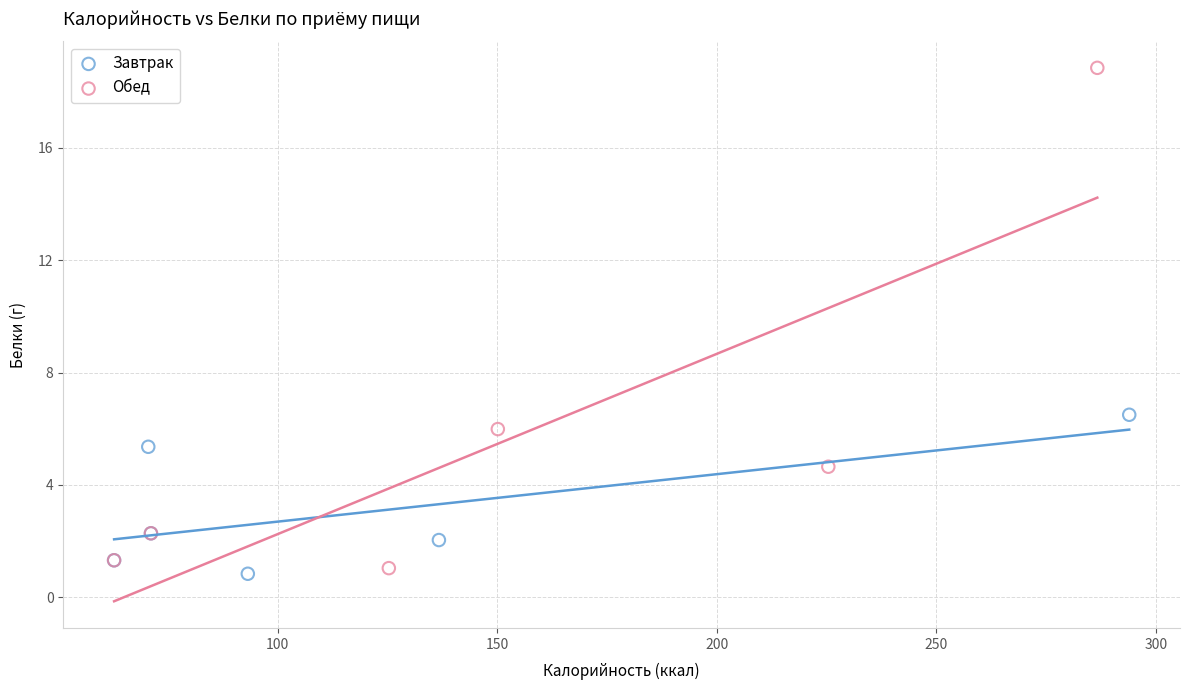

Which series reaches the maximum Y coordinate?

Обед